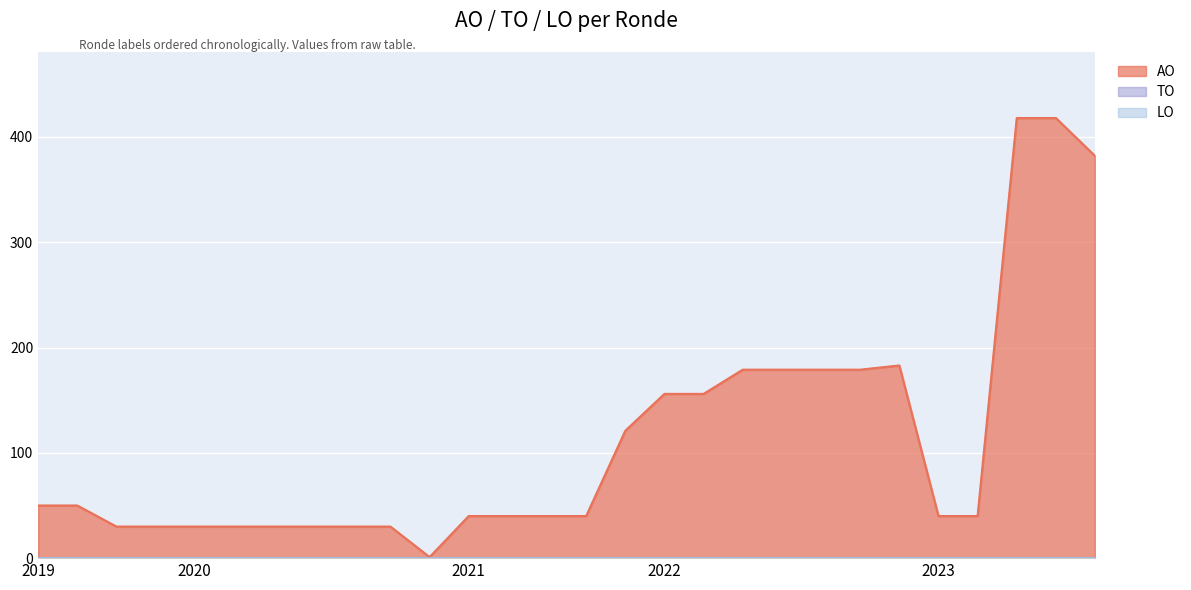

Between 2021 1ste aanpassing - goedgekeurd and 2023 uitvoering, which series saw the biggest shift?

AO